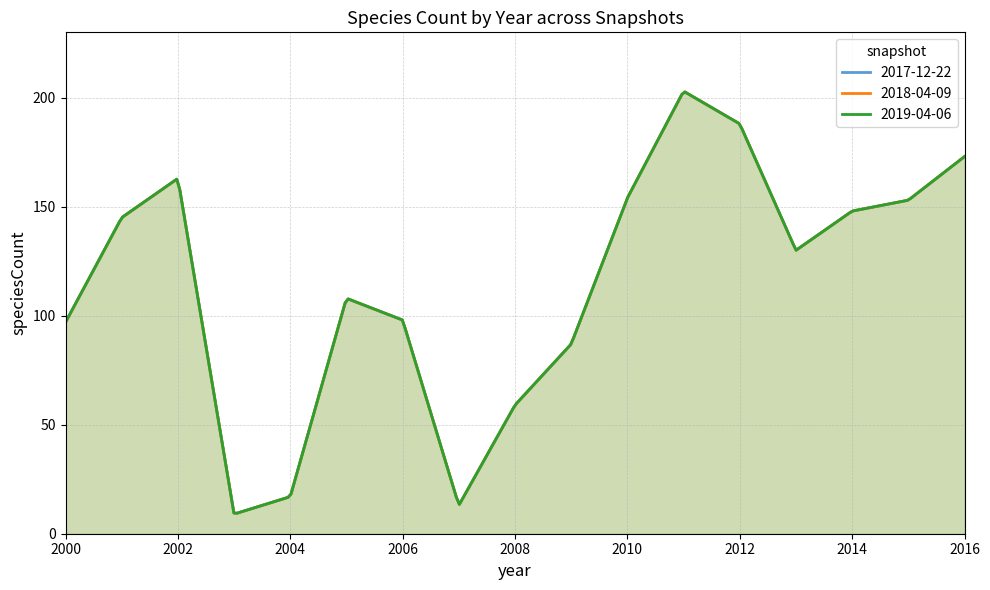

True or false: 2019-04-06 has a value of 101 at 2001.

False